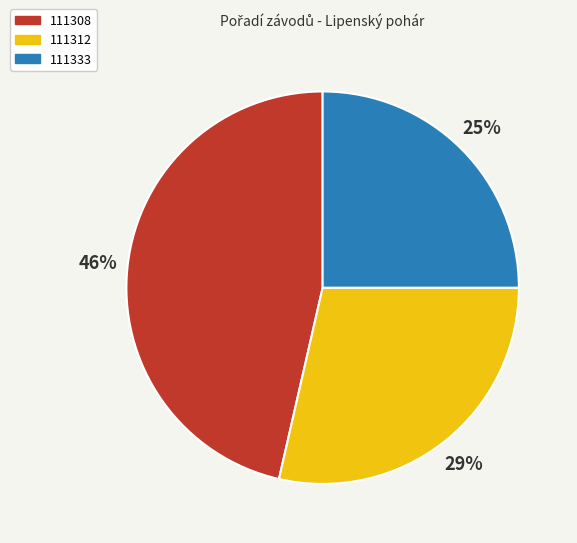

Which slice is the largest?

111308